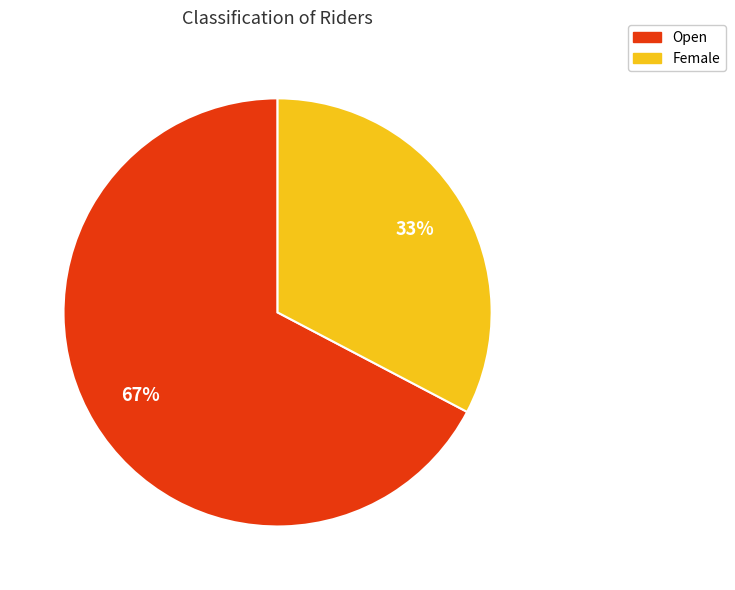

Rank the categories by value from lowest to highest.

Female, Open